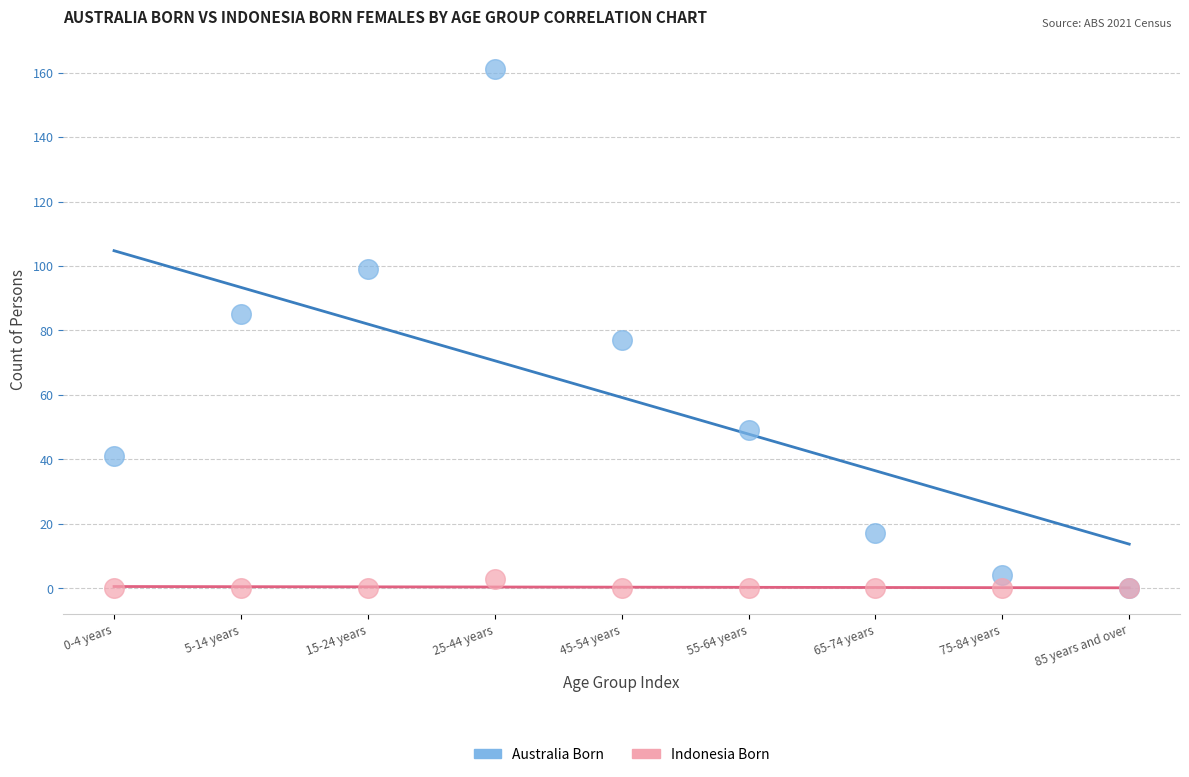

In the Australia Born series, what Y value is closest to 80?

77